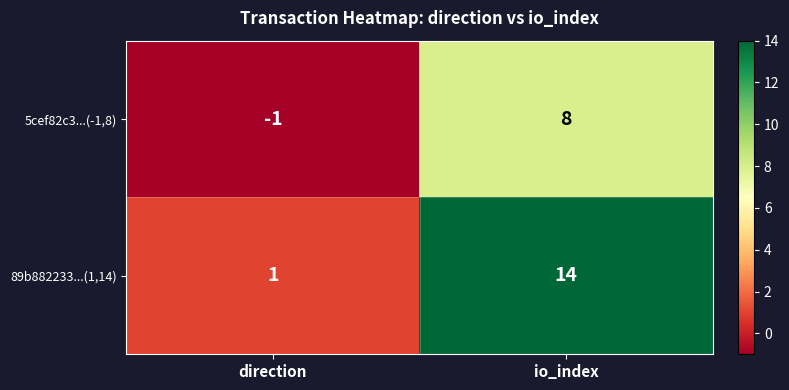

Rank the series at direction from highest to lowest value.

89b882233...(1,14), 5cef82c3...(-1,8)